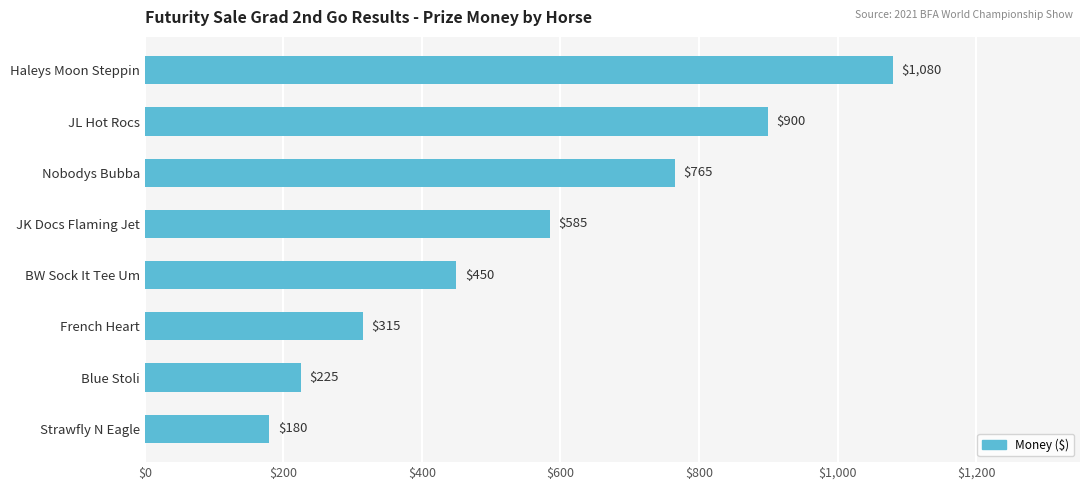

What is the difference between the maximum and minimum values?

900